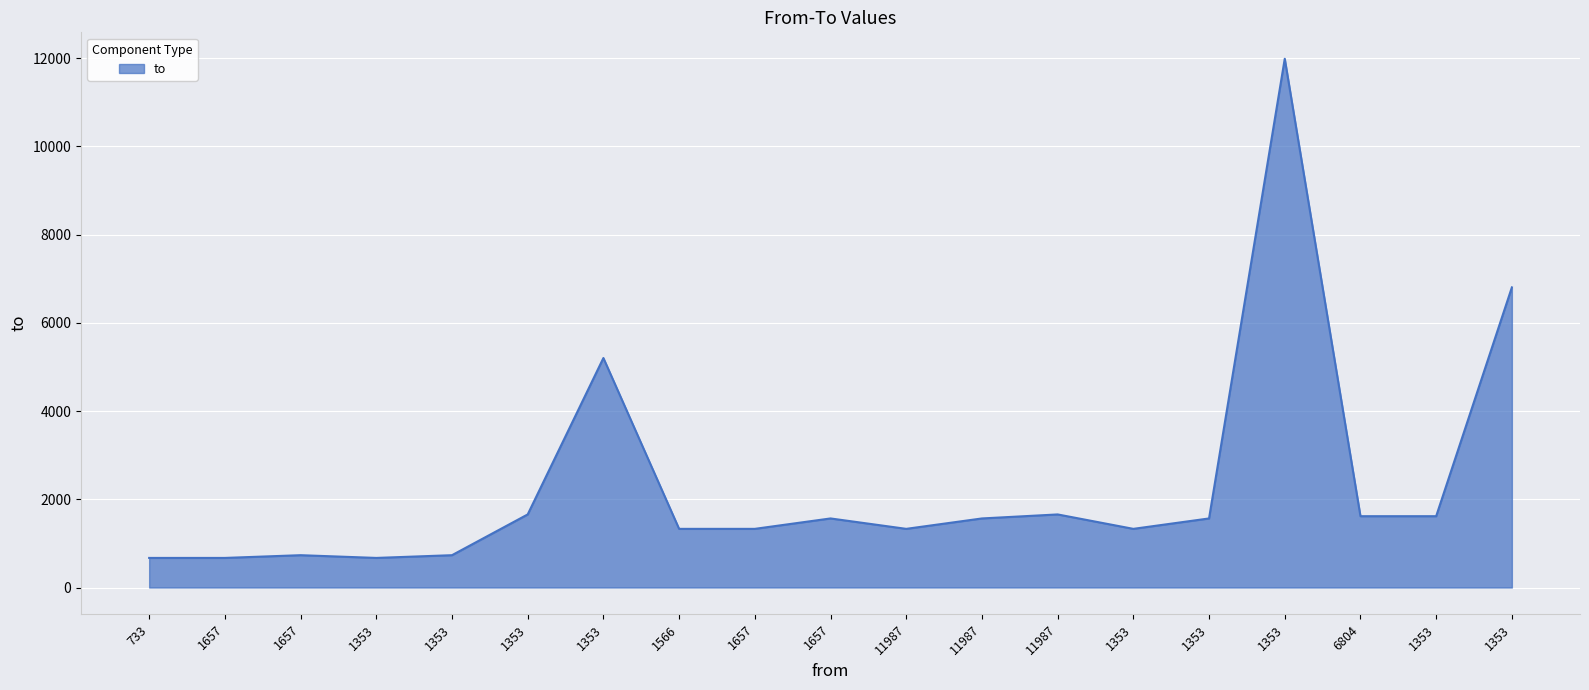

At which label does the data first exceed 1566?

1353